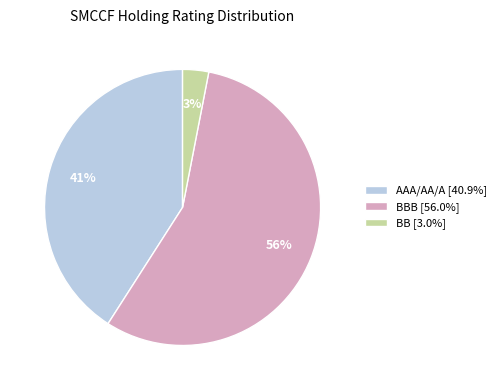

How many slices are in this pie chart?

3